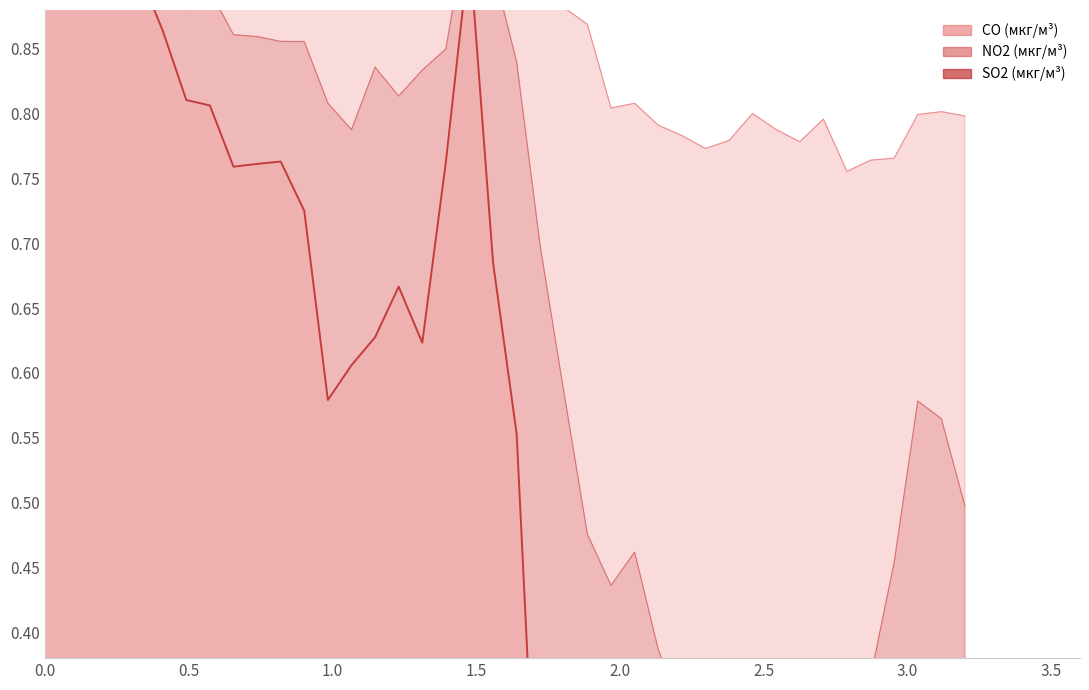

Is the value of SO2 (мкг/м³) at 10:20 greater than the value of NO2 (мкг/м³) at 06:00?

No